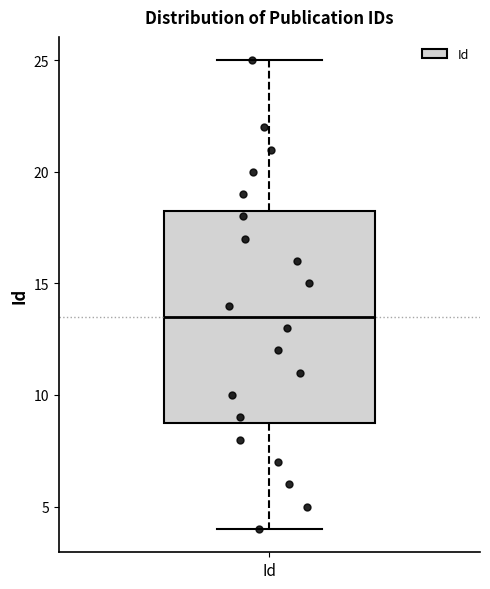

Where is the upper edge of the box for Id on the y-axis? The values are not printed on the chart, so give them approximately, as read against the axis.

18.5